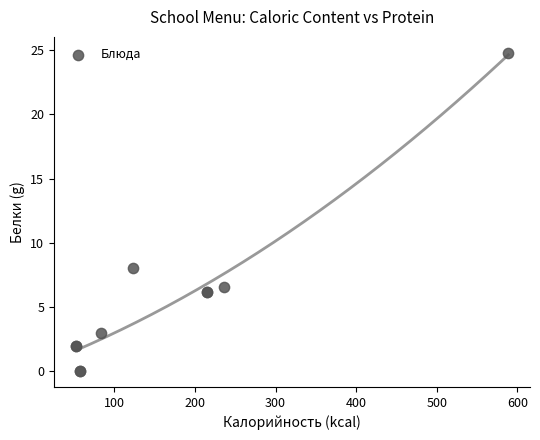

What Y value in the scatter plot is closest to 12?

8.0